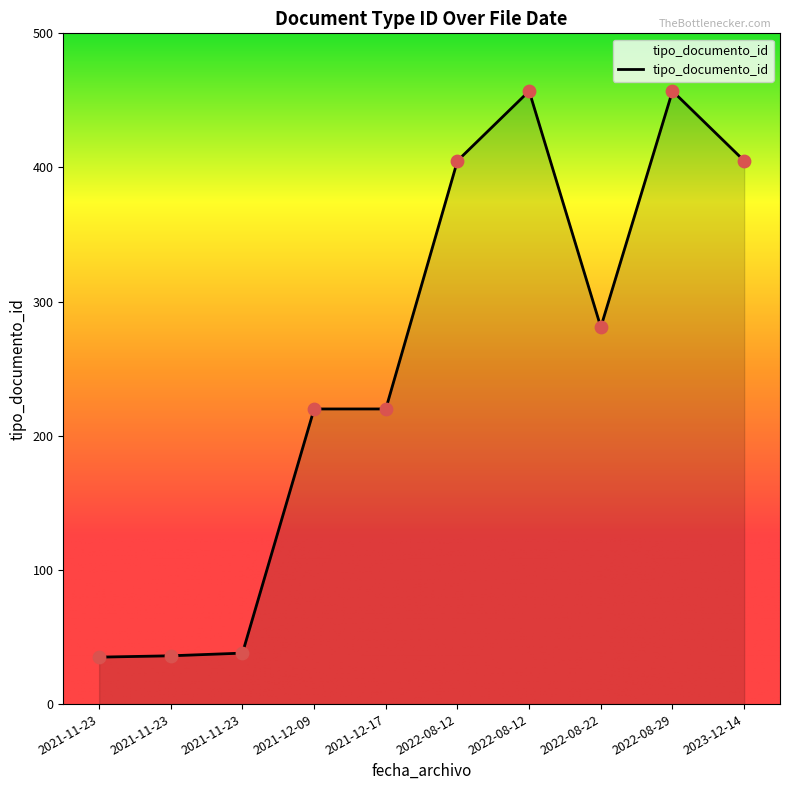

How many lines are shown in the chart?

1